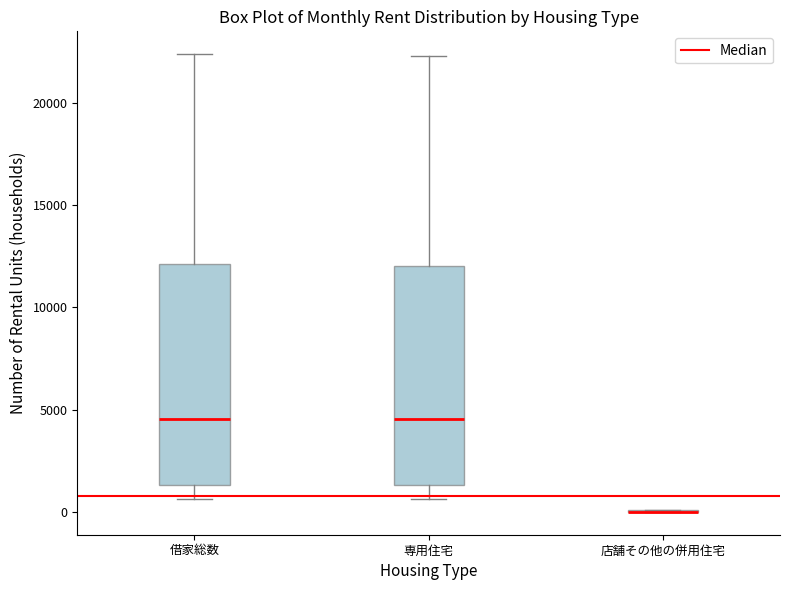

Reading left to right, read every box against the y-axis: the position of its median line, the range the box covers, and the ends of its whiskers. The values are not printed on the chart, so give them approximately, as read against the axis.

借家総数: median 4500, box 1500 to 12000, whiskers 500 to 22500
専用住宅: median 4500, box 1500 to 12000, whiskers 500 to 22500
店舗その他の併用住宅: box collapsed to a line at 0, whiskers 0 to 0